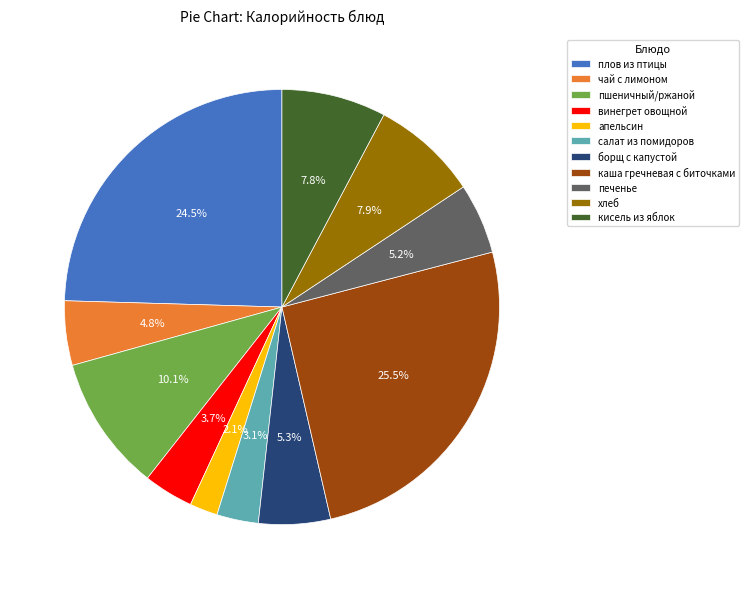

Which category has the biggest portion of the pie?

каша гречневая с биточками